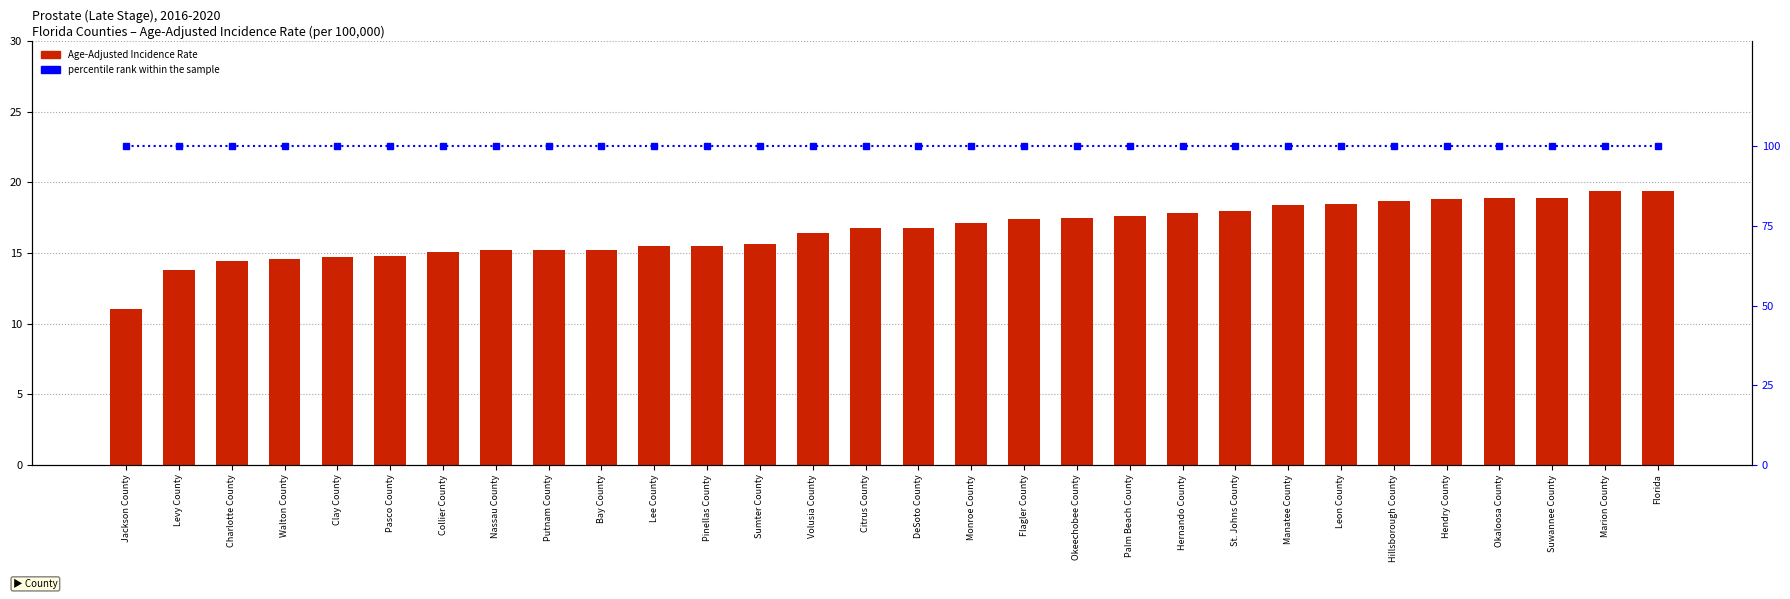

How many data points in Age-Adjusted Incidence Rate are less than 16?

13